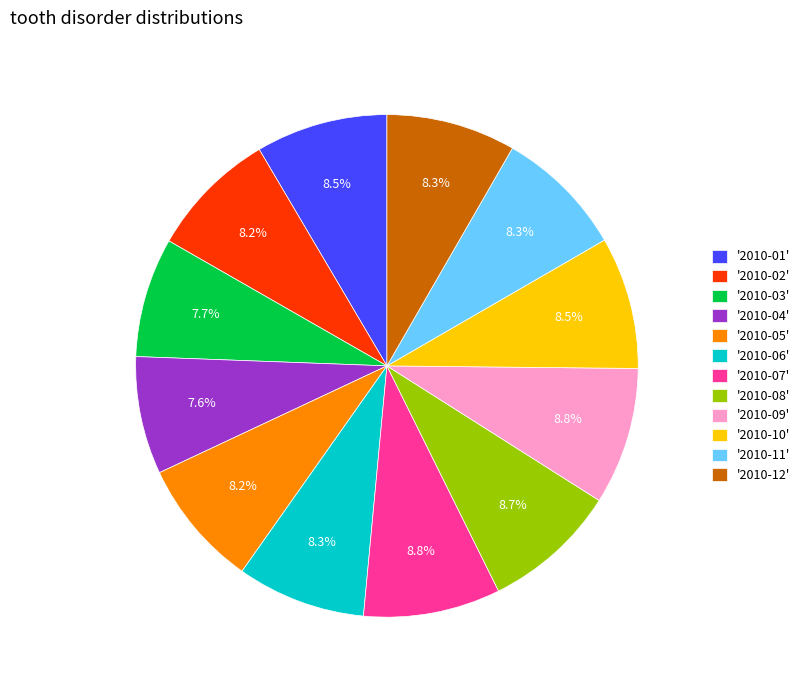

How much of the chart is everything except '2010-08'?

91.3%